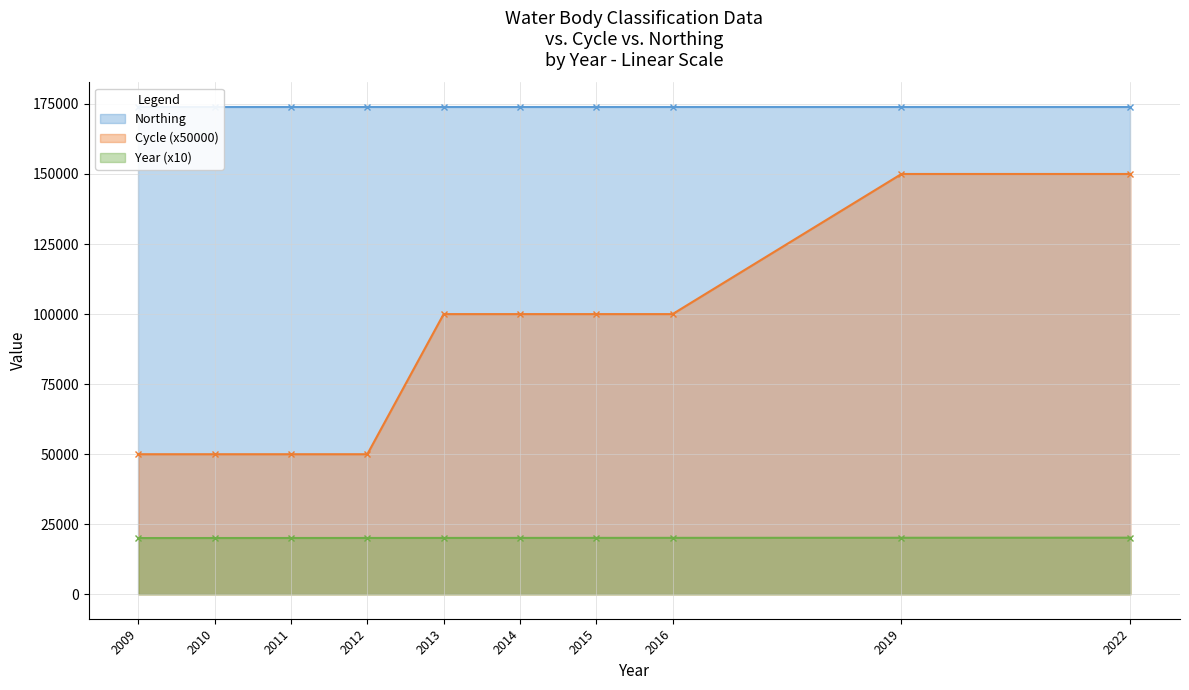

True or false: Year (x10) and Cycle (x50000) cross at least once.

False